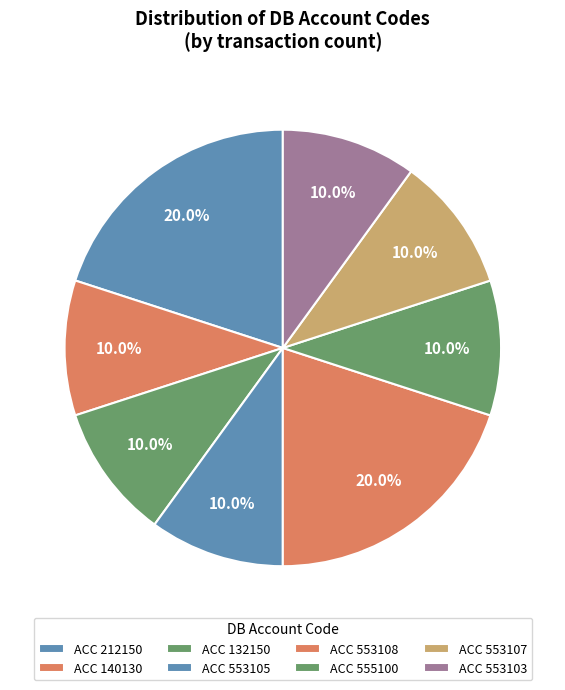

How many segments does this pie chart have?

8